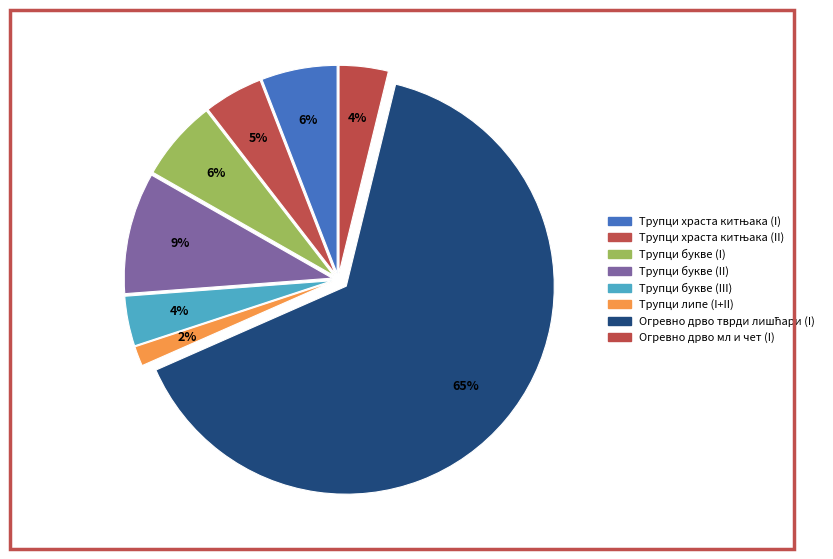

The Трупци липе (I+II) slice represents 2% of the pie. True or false?

True